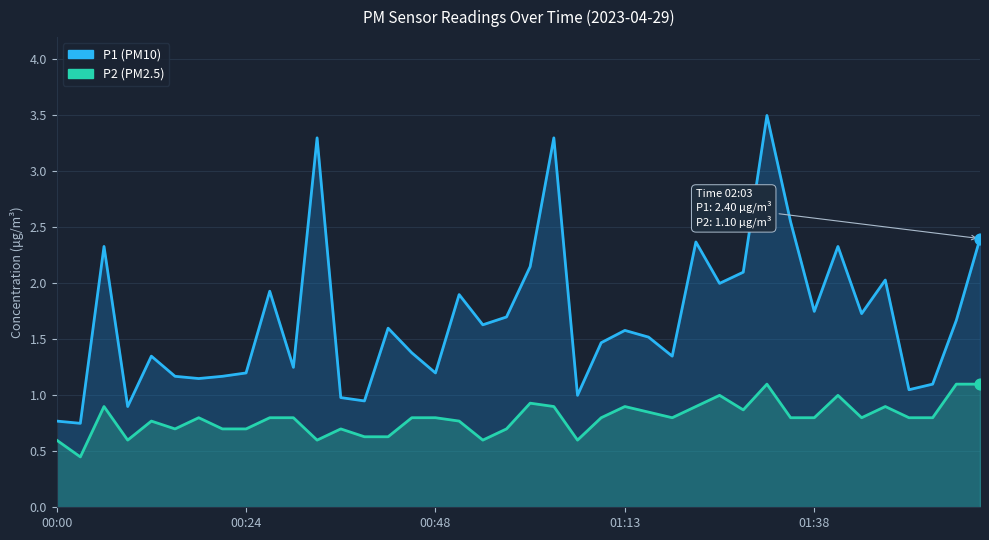

What is the total value across all series at 20?

3.1